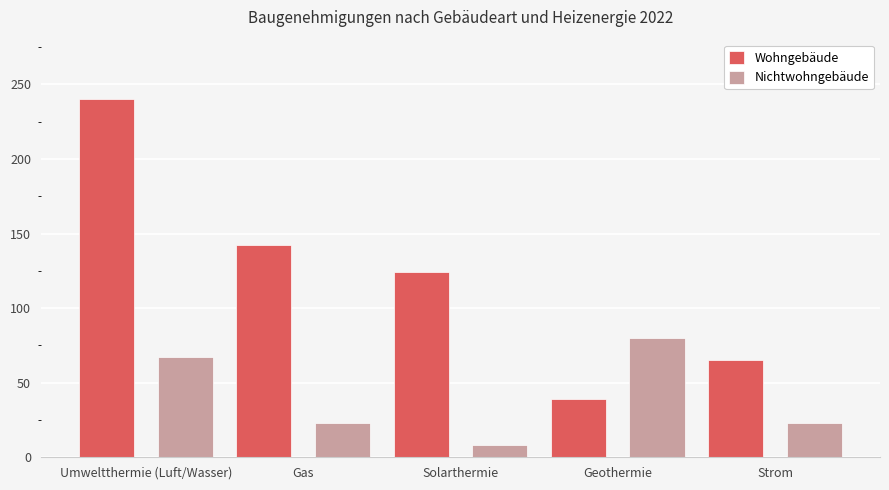

What are all the series names shown in the legend?

Wohngebäude, Nichtwohngebäude